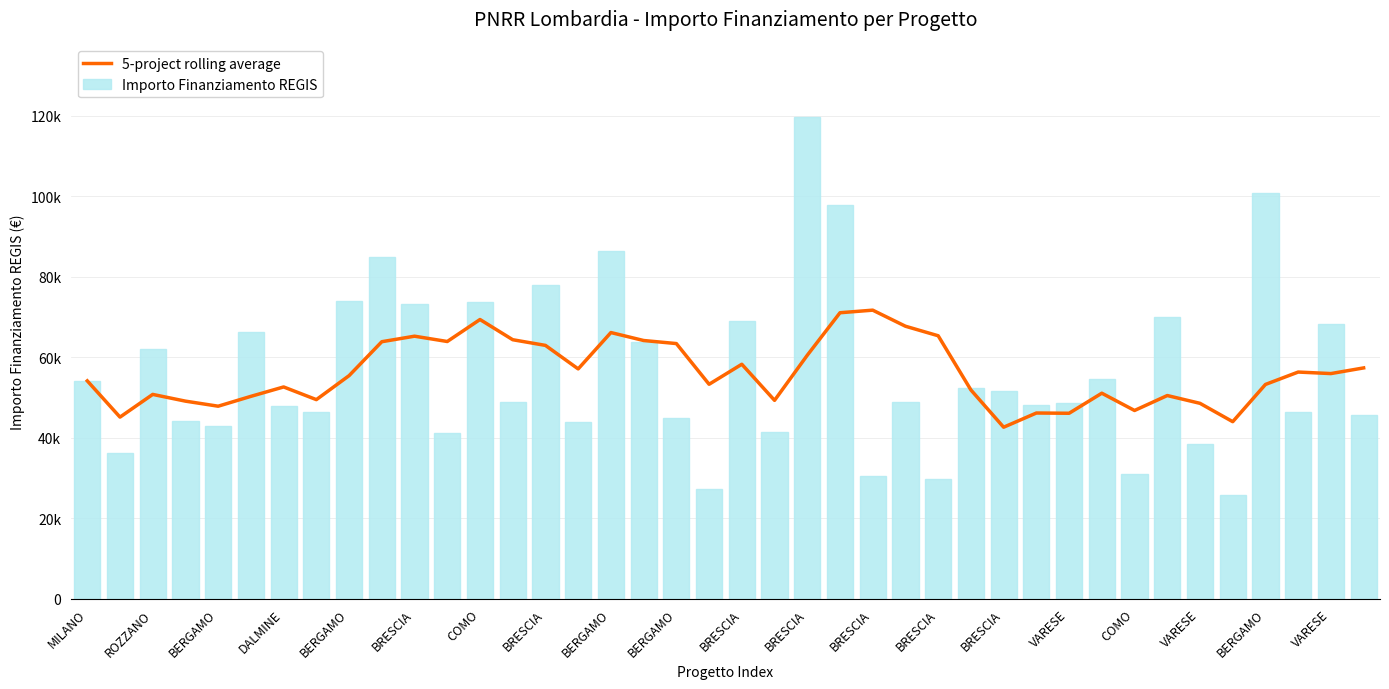

Reading left to right, transcribe all the data shown in this chart.

5-project rolling average: 54144.9	45134.3	50777.0	49102.9	47845.6	50295.4	52629.5	49479.5	55440.7	63873.0	65244.3	63924.7	69389.5	64367.4	62957.1	57114.3	66149.2	64171.5	63412.0	53295.2	58273.1	49298.1	60505.3	71072.0	71715.2	67721.6	65350.6	51885.0	42623.5	46151.8	46089.6	51077.0	46781.5	50496.2	48558.8	43997.9	53251.8	56333.5	55953.9	57362.0
Importo Finanziamento REGIS: 54144.9	36123.8	62062.4	44080.6	42816.5	66393.6	47794.5	46312.5	73886.6	84977.9	73250.1	41196.6	73636.1	48776.3	77926.5	44036.1	86371.0	63747.5	44978.7	27342.9	68925.6	41496.0	119783.4	97812.0	30558.8	48957.9	29640.7	52455.4	51504.7	48200.6	48646.7	54577.6	30978.2	70077.9	38513.5	25842.4	100847.1	46386.6	68180.1	45553.7